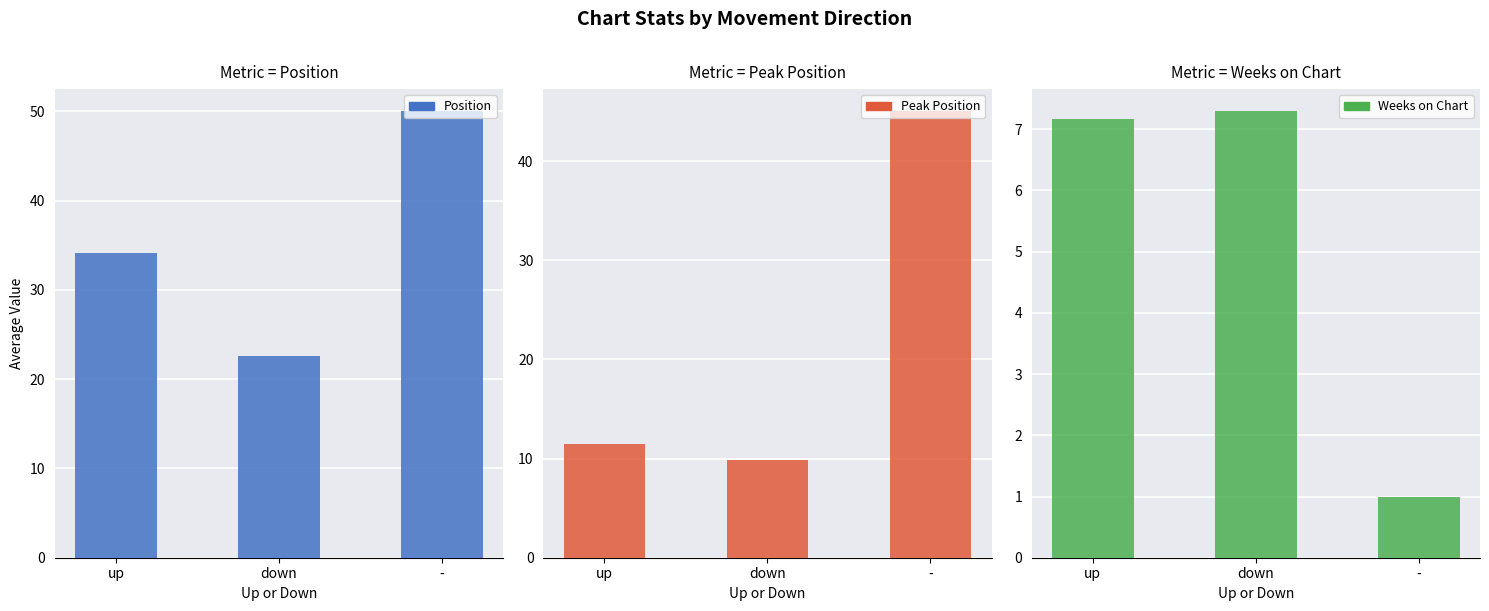

List the series in order of their peak value, lowest first.

Weeks on Chart, Peak Position, Position